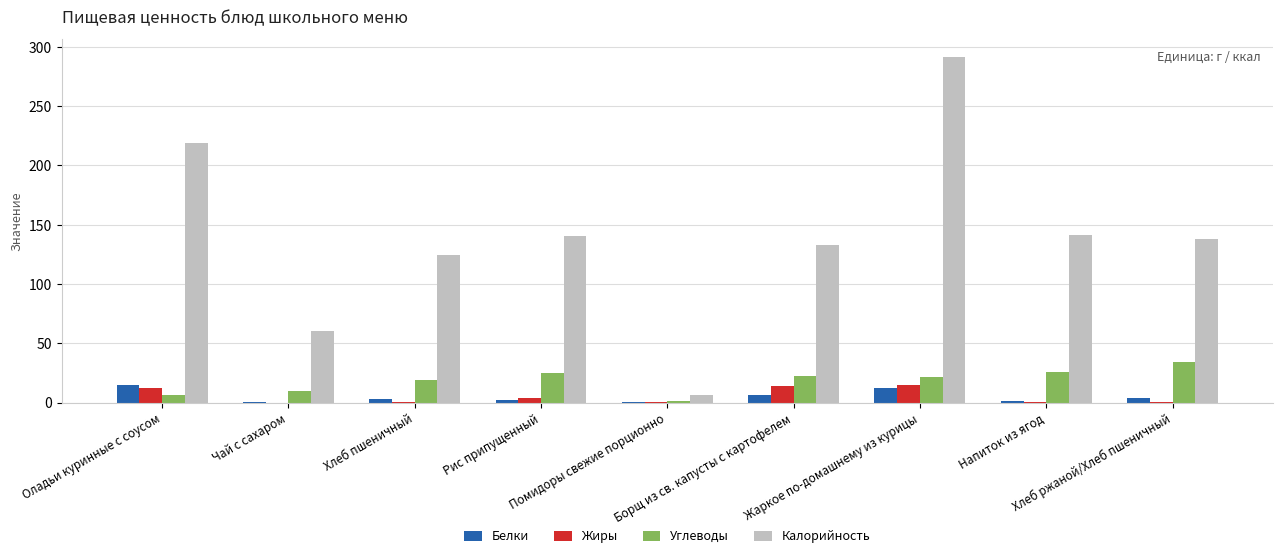

The Углеводы series shows 5.8 at Борщ из св. капусты с картофелем. True or false?

False